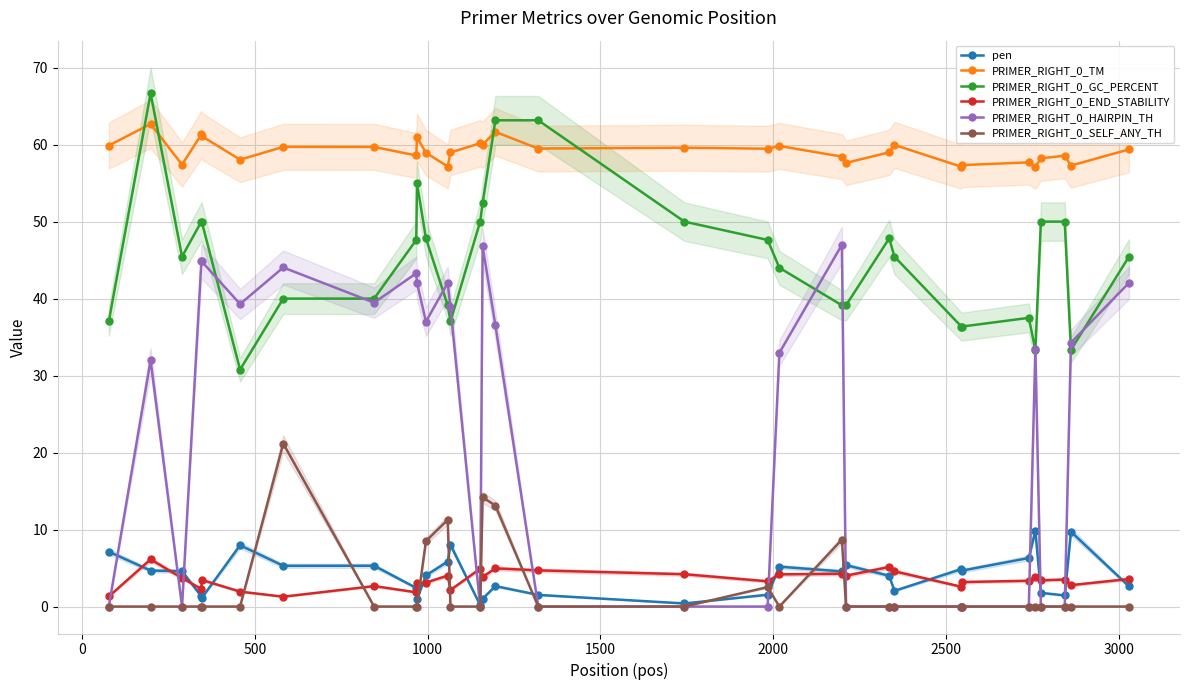

True or false: PRIMER_RIGHT_0_TM and pen cross at least once.

False